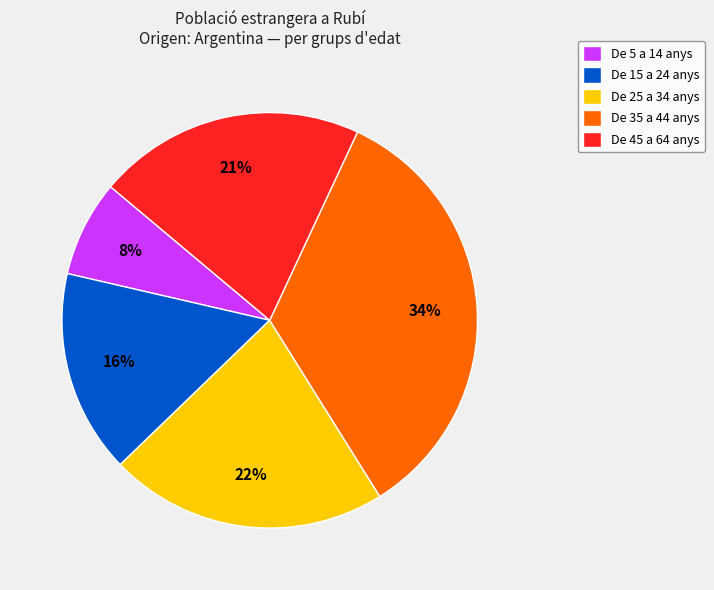

To the nearest percent, what percentage of the pie is De 45 a 64 anys?

21%